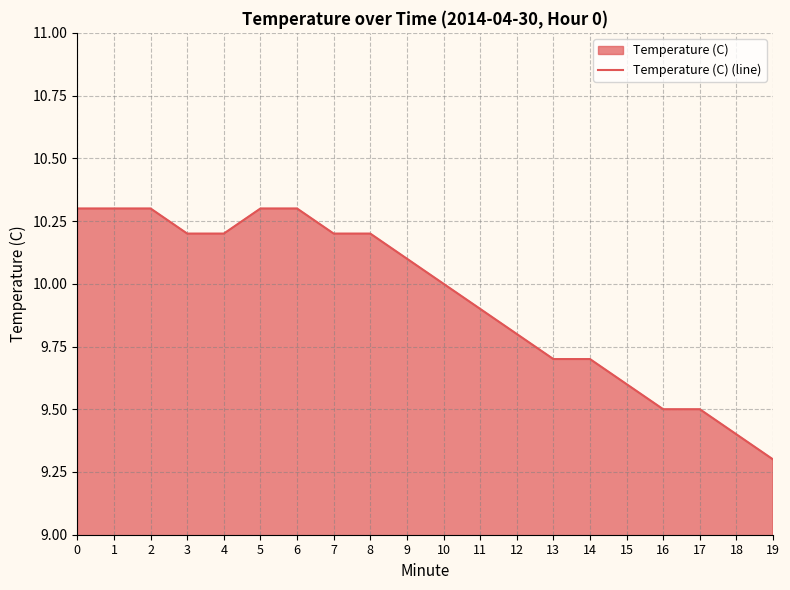

Is it true that the value at 0 is 14.9?

False